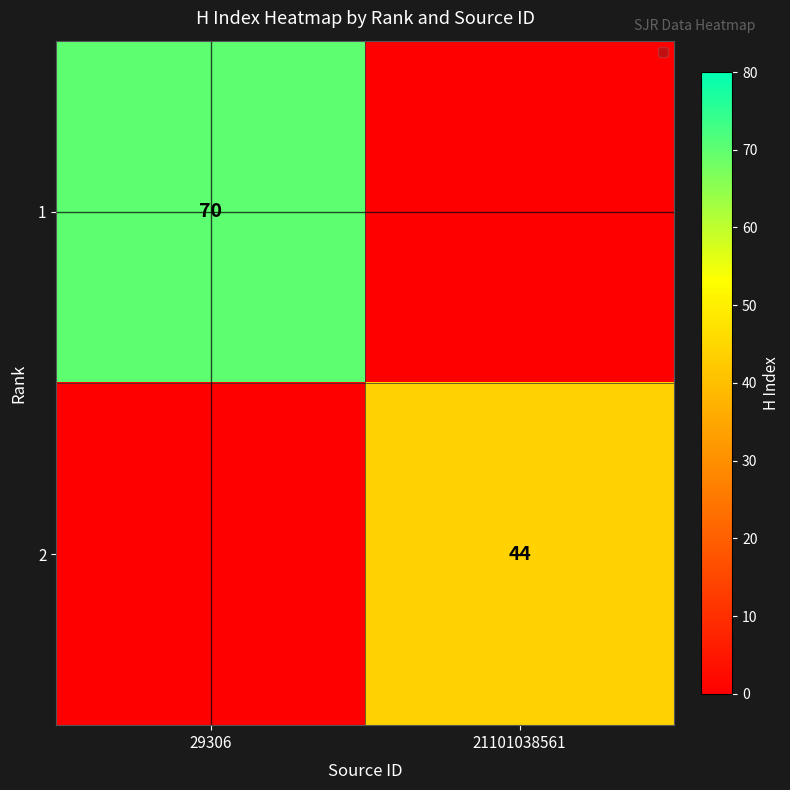

True or false: 1 has a value of 95 at 29306.

False